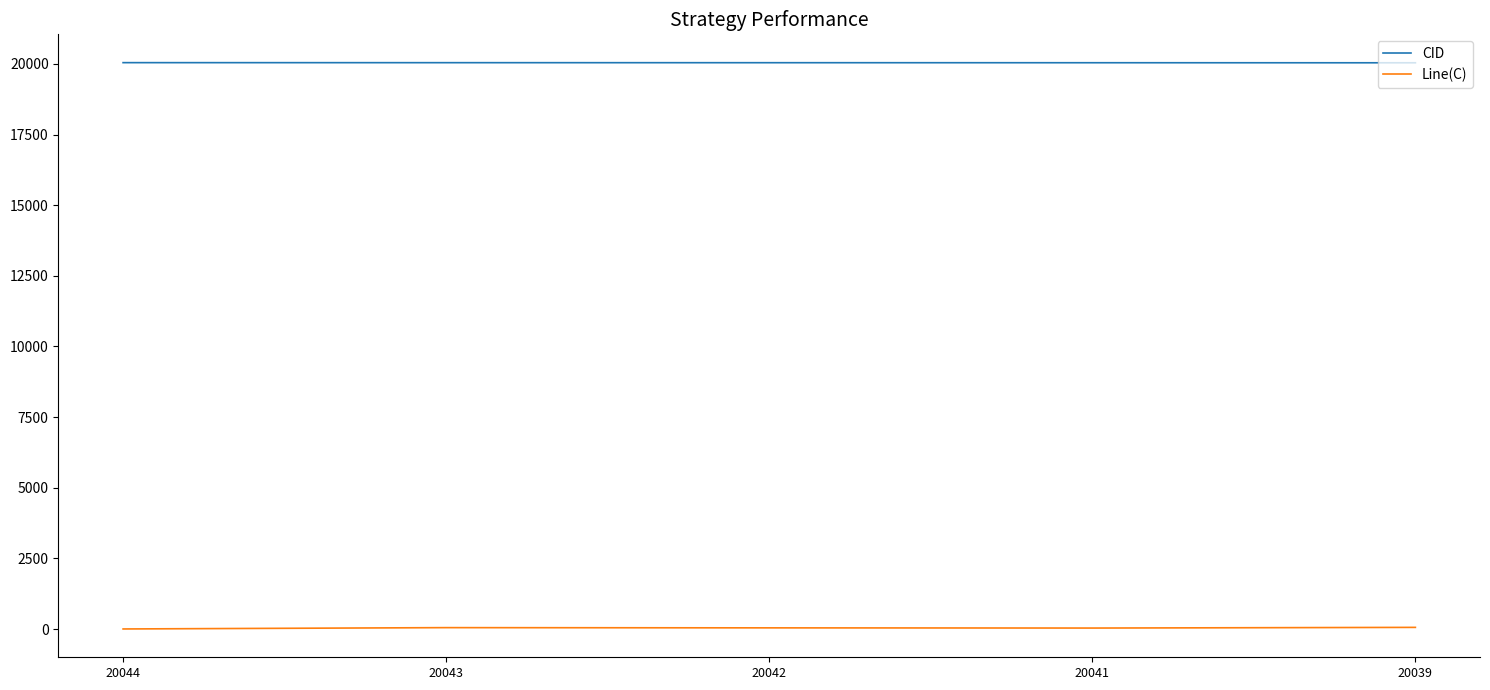

List the series in order of their peak value, highest first.

CID, Line(C)